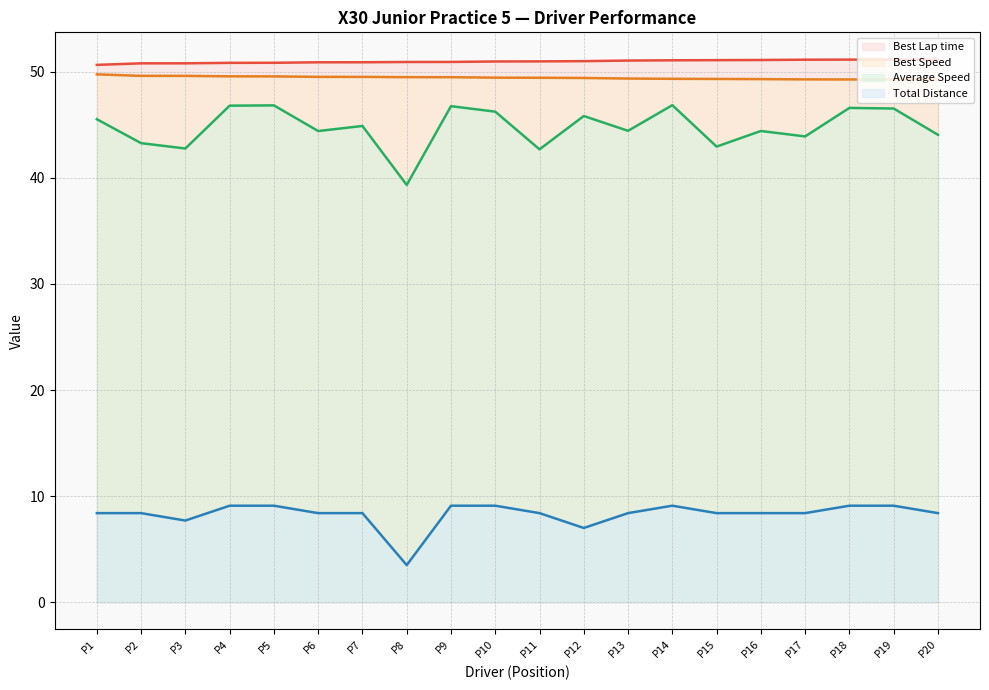

How many data points in Total Distance are less than 8?

3